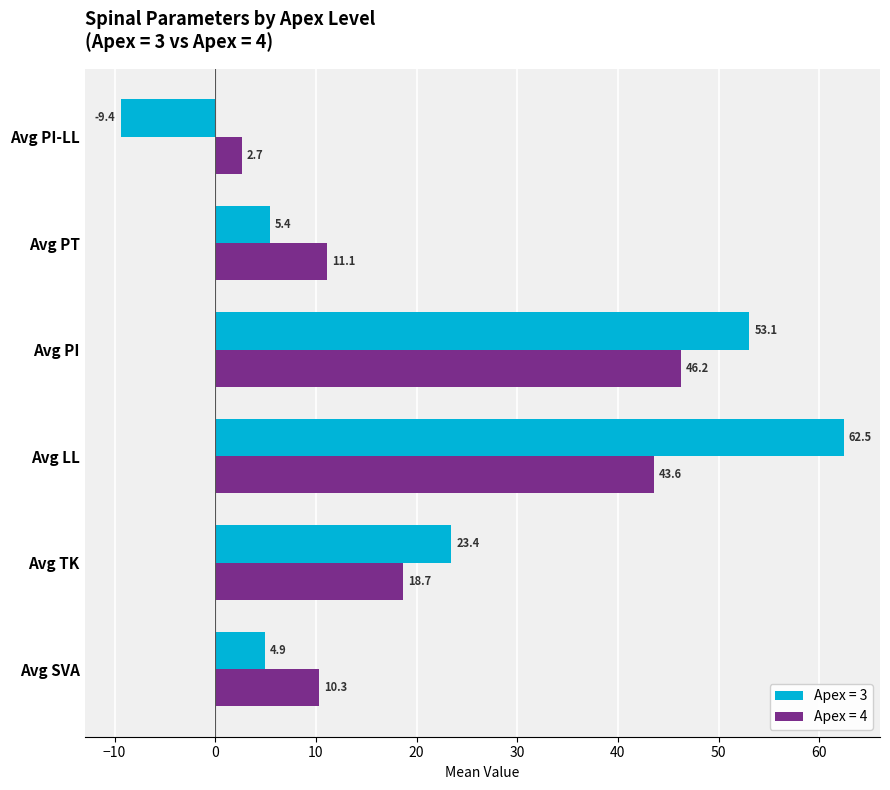

Which series has the largest range (max minus min)?

Apex = 3